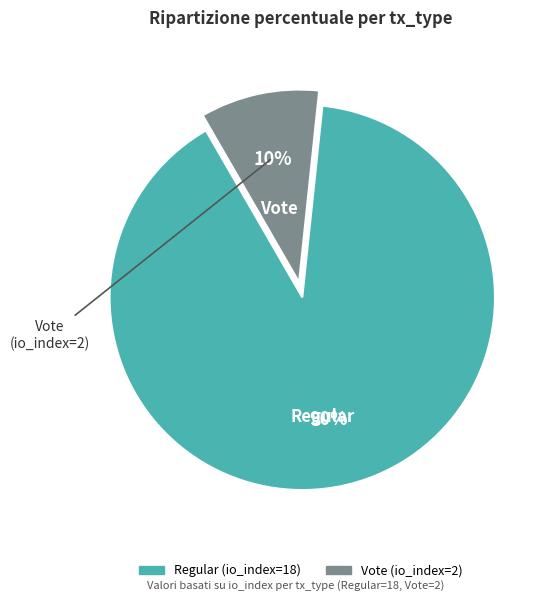

The Regular (io_index=18) slice represents 99% of the pie. True or false?

False